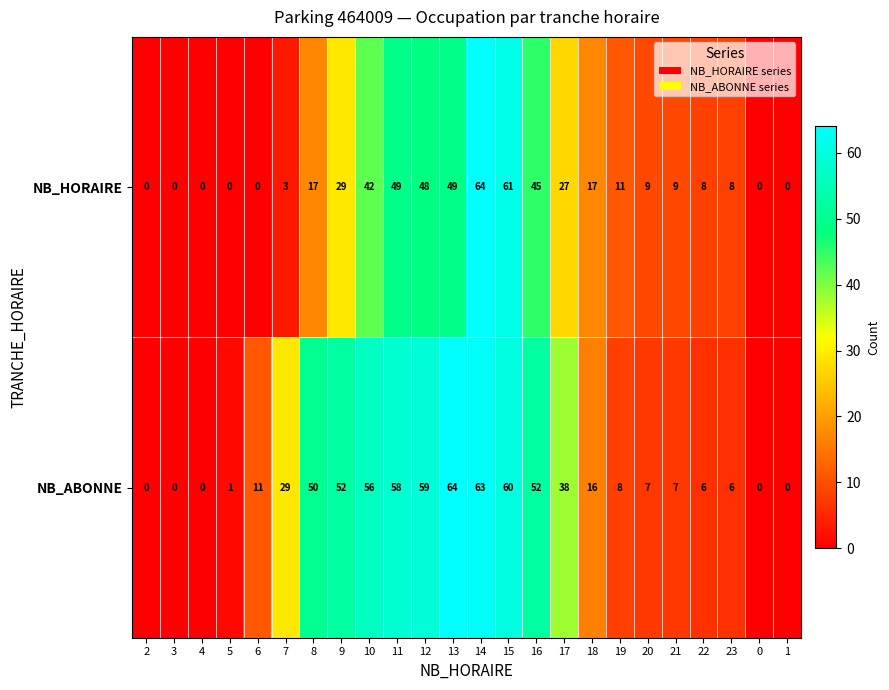

What is the approximate value of NB_ABONNE at 17?

38